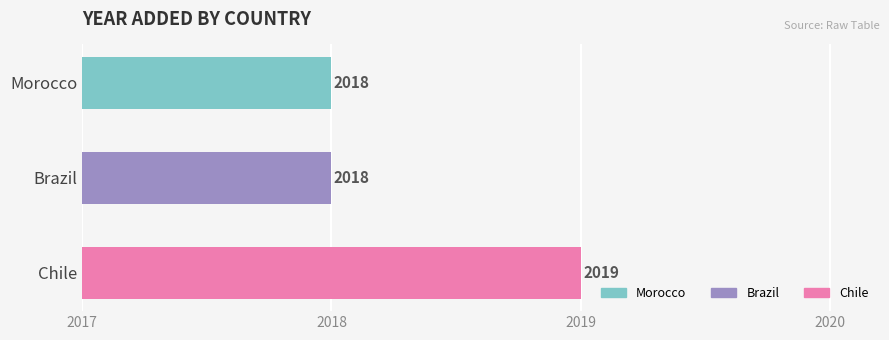

What is the difference between the maximum and minimum values?

1